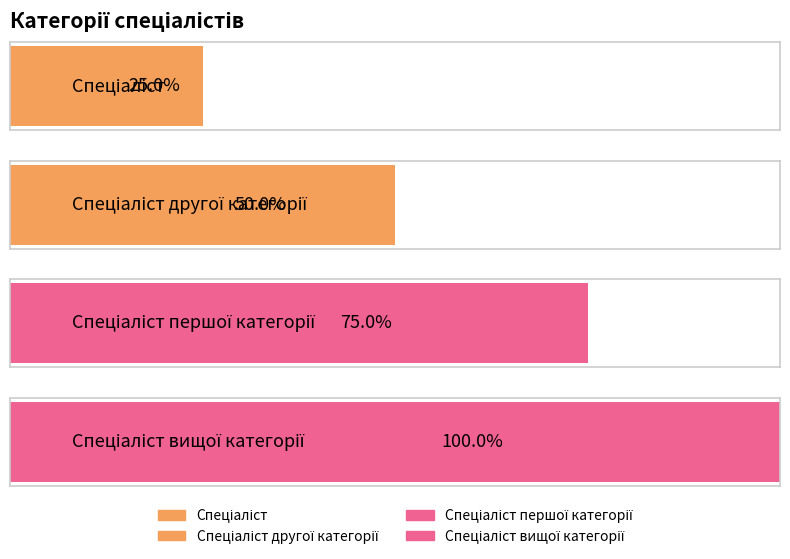

What position from the right is Спеціаліст першої категорії?

2